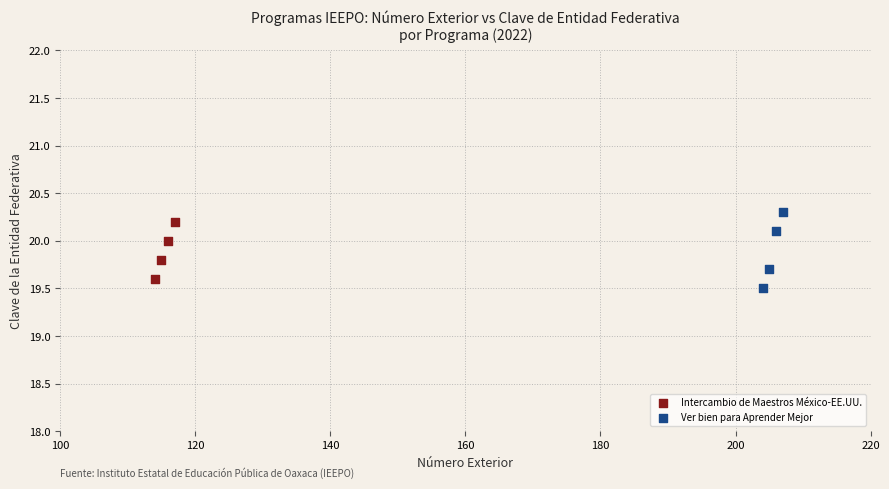

Which series has the widest spread of Y values?

Ver bien para Aprender Mejor